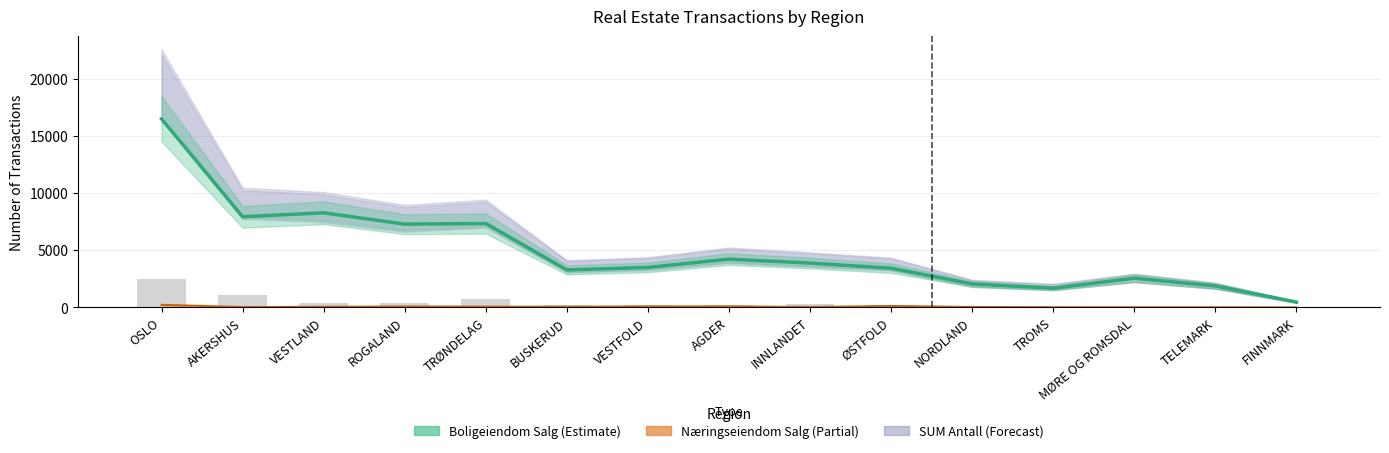

Reading left to right, what are all the values shown in this chart?

Boligeiendom Salg Antall: OSLO=16507	AKERSHUS=7937	VESTLAND=8284	ROGALAND=7290	TRØNDELAG=7347	BUSKERUD=3288	VESTFOLD=3505	AGDER=4229	INNLANDET=3885	ØSTFOLD=3436	NORDLAND=2057	TROMS=1689	MØRE OG ROMSDAL=2560	TELEMARK=1882	FINNMARK=470
Boligeiendom Leie Antall: OSLO=2517	AKERSHUS=1103	VESTLAND=380	ROGALAND=373	TRØNDELAG=737	BUSKERUD=197	VESTFOLD=174	AGDER=193	INNLANDET=267	ØSTFOLD=181	NORDLAND=0	TROMS=77	MØRE OG ROMSDAL=0	TELEMARK=0	FINNMARK=0
Næringseiendom Salg Antall: OSLO=229	AKERSHUS=35	VESTLAND=59	ROGALAND=83	TRØNDELAG=71	BUSKERUD=63	VESTFOLD=87	AGDER=93	INNLANDET=41	ØSTFOLD=125	NORDLAND=40	TROMS=21	MØRE OG ROMSDAL=16	TELEMARK=16	FINNMARK=6